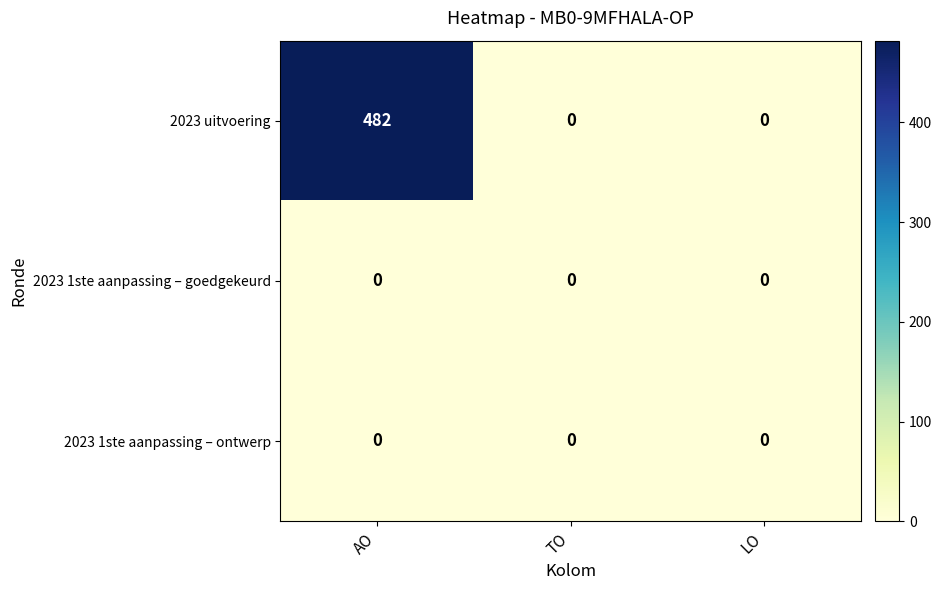

Which series changed the most between AO and LO?

2023 uitvoering